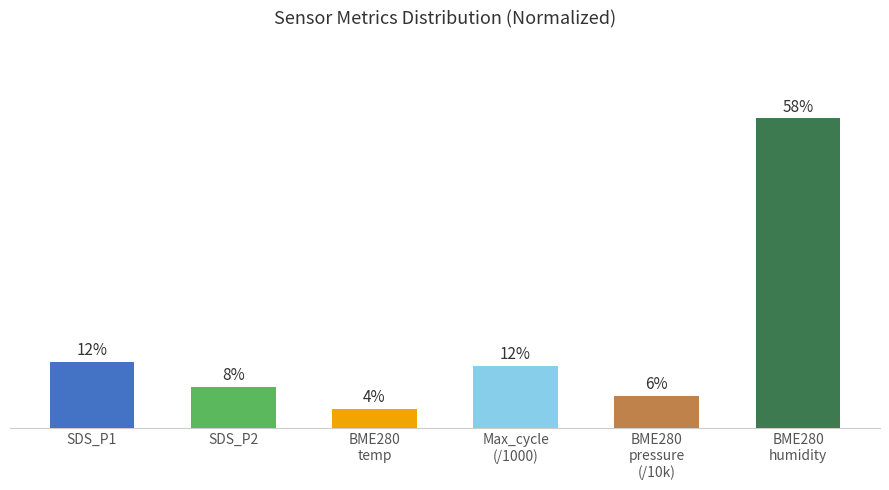

The value at BME280
pressure
(/10k) is 6.0. True or false?

True